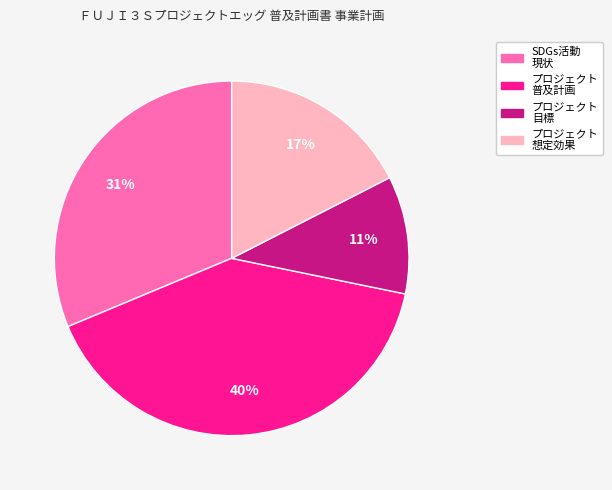

To the nearest percent, what is the average slice percentage?

25%